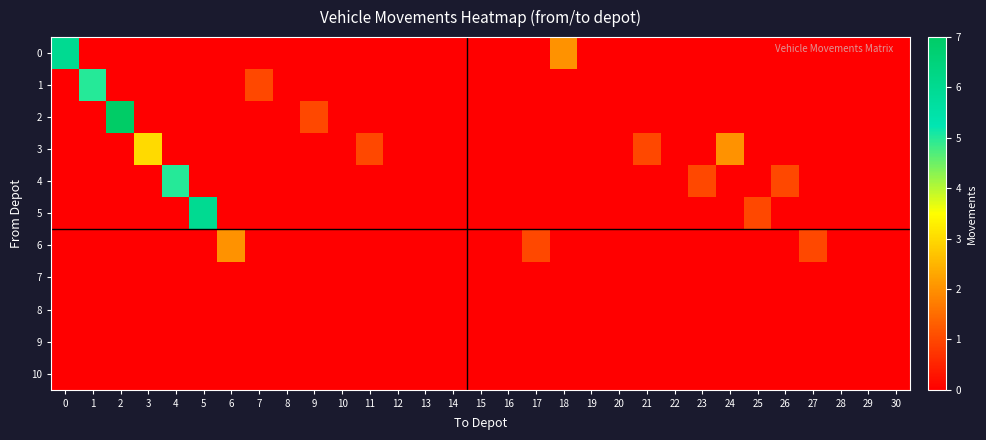

How many data points does each series have?

31